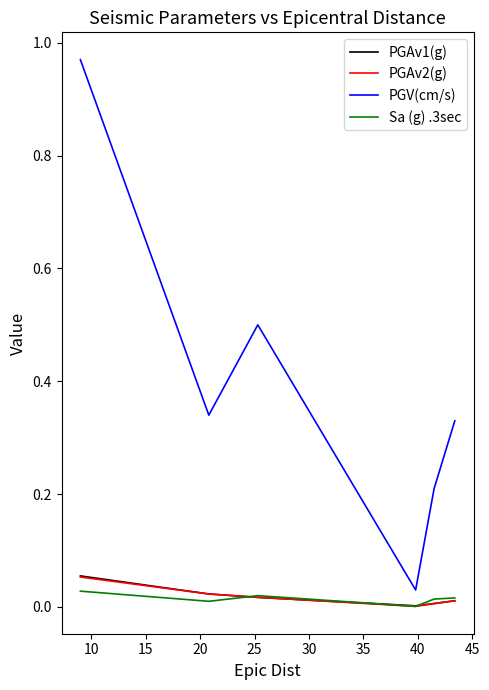

Which series has the largest range (max minus min)?

PGV(cm/s)